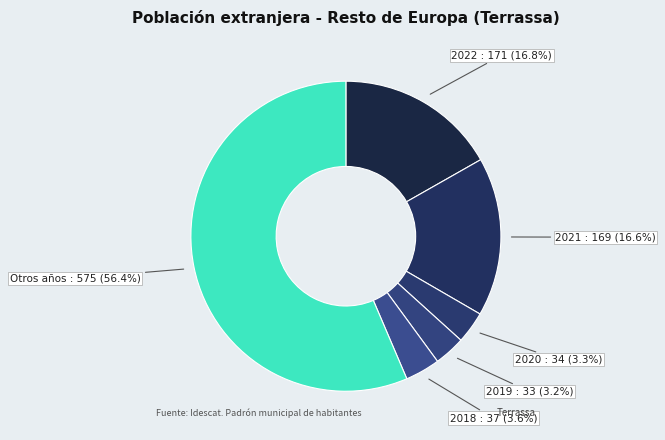

What is the total percentage of 2018 and Otros años?

60.1%